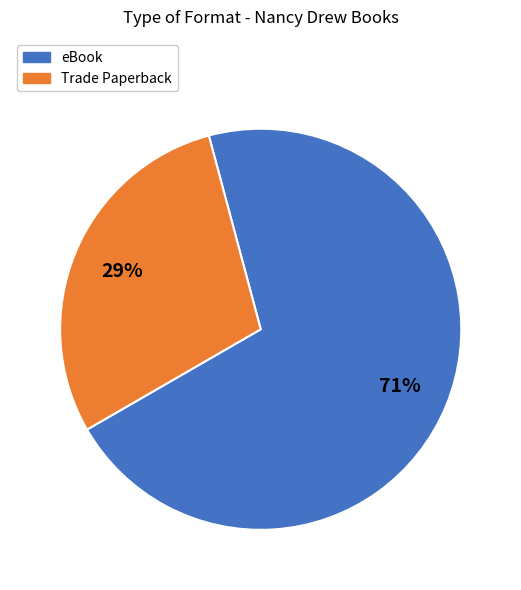

Does Trade Paperback represent more than half of the total?

No